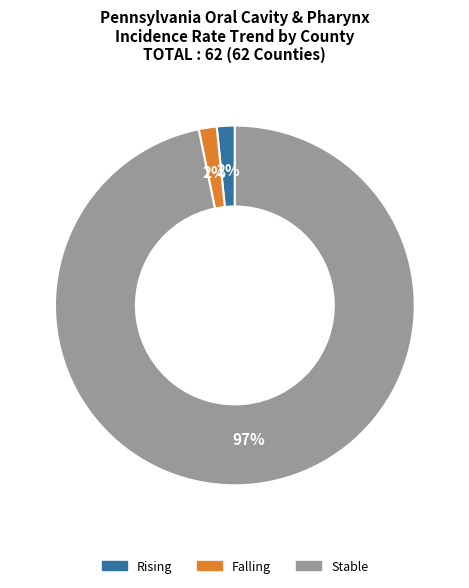

Count the number of slices in the pie.

3